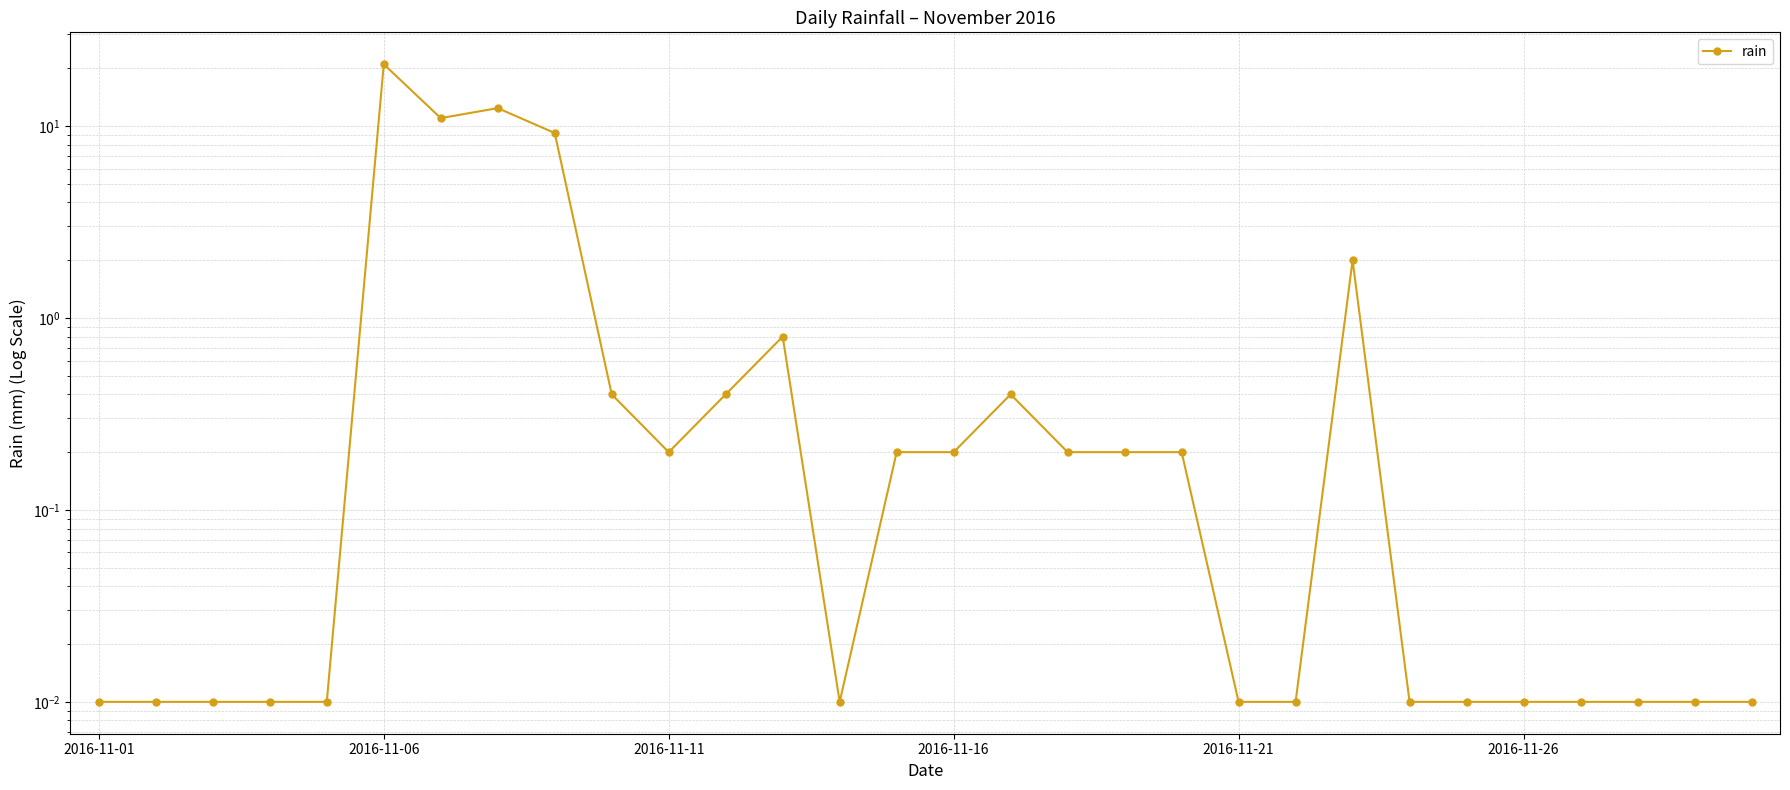

Reading left to right, extract all data points from this chart.

0.0	0.0	0.0	0.0	0.0	21.0	11.0	12.4	9.2	0.4	0.2	0.4	0.8	0.0	0.2	0.2	0.4	0.2	0.2	0.2	0.0	0.0	2.0	0.0	0.0	0.0	0.0	0.0	0.0	0.0